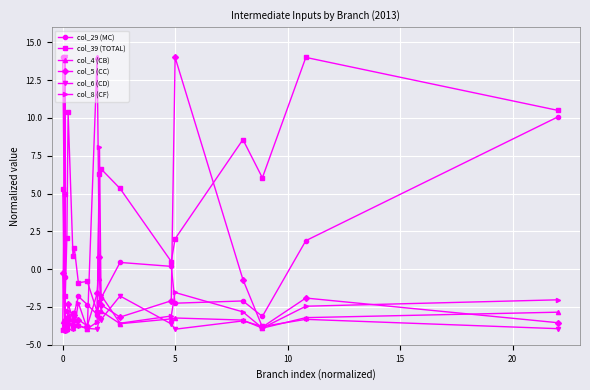

True or false: col_39 (TOTAL) and col_8 (CF) cross at least once.

True